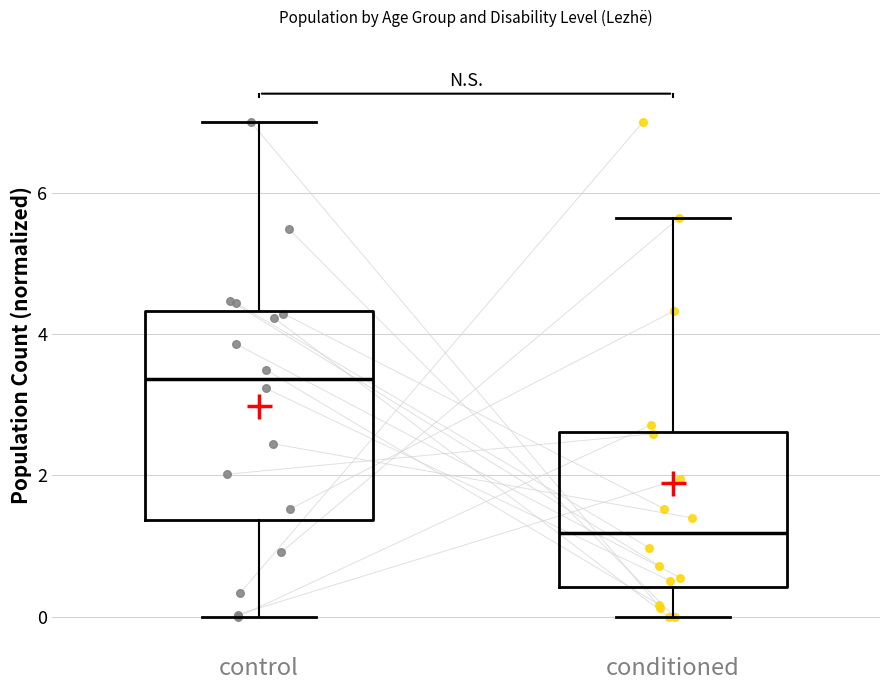

Which box is the tallest, from its lower edge to its upper edge?

control